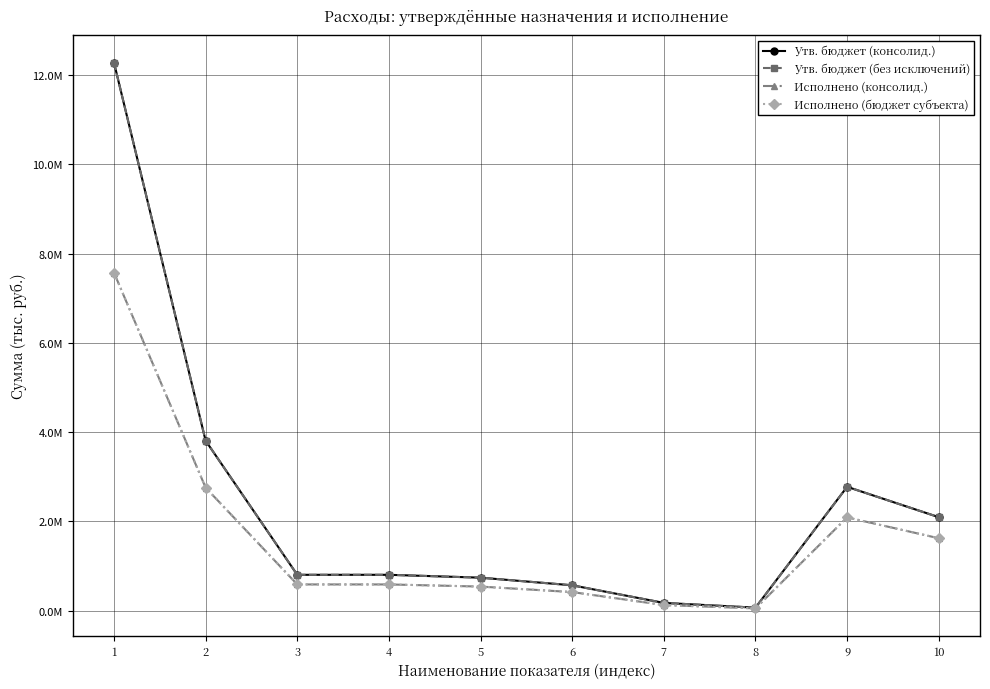

What is the maximum value for Утв. бюджет (консолид.)?

12278586.0